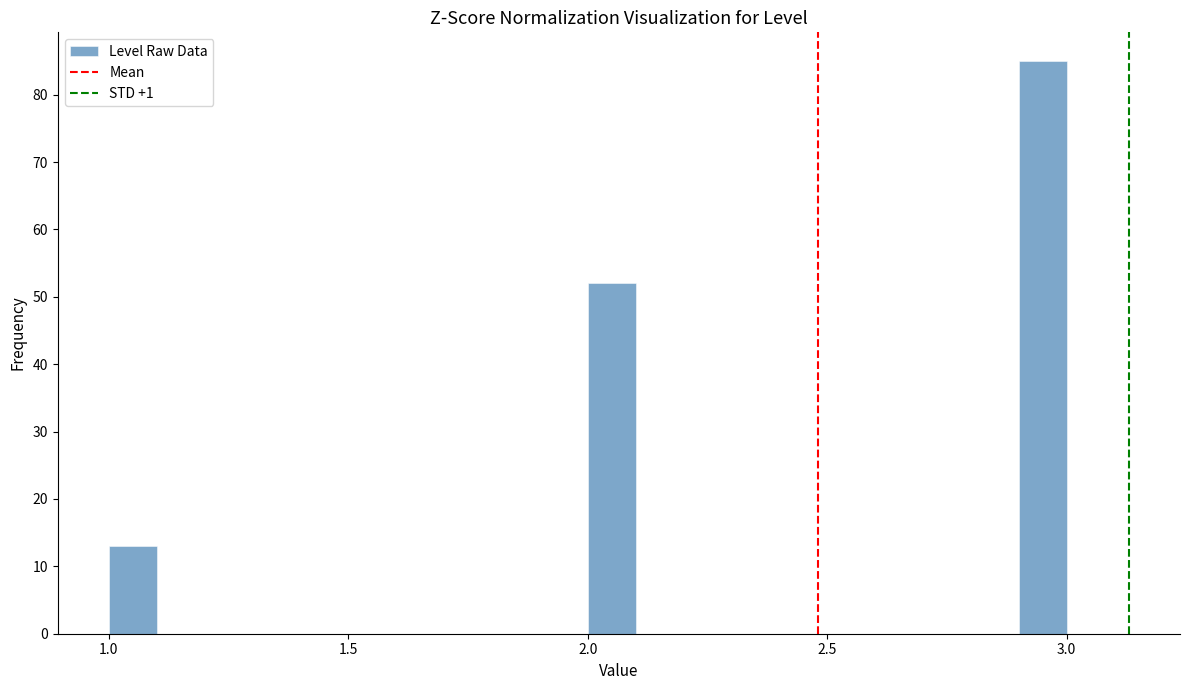

Around what value on the x-axis is the tallest bar? Give the approximate position of its centre, as read against the axis.

2.95